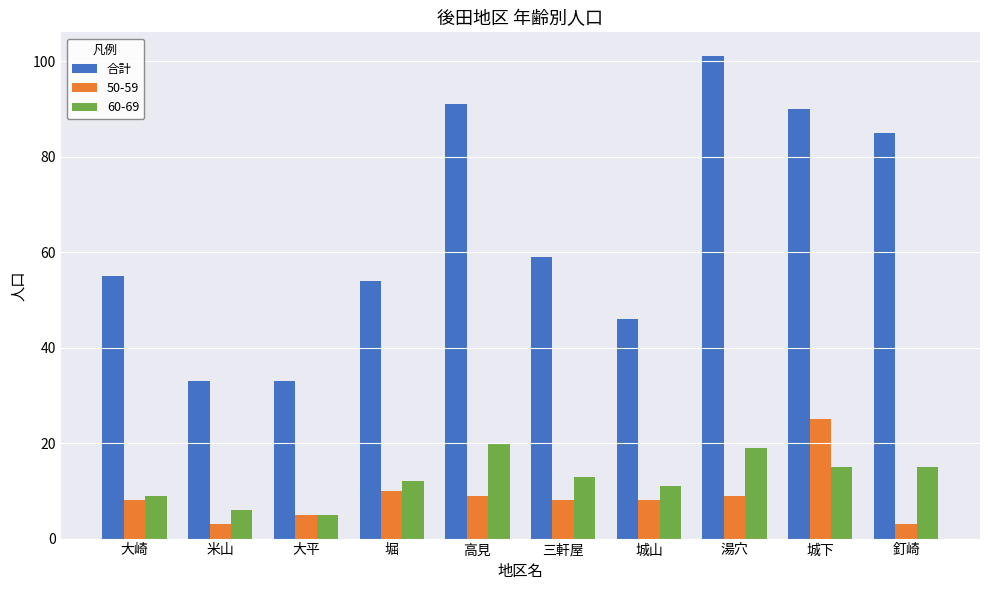

Is it true that 60-69 equals 9 at 大平?

False